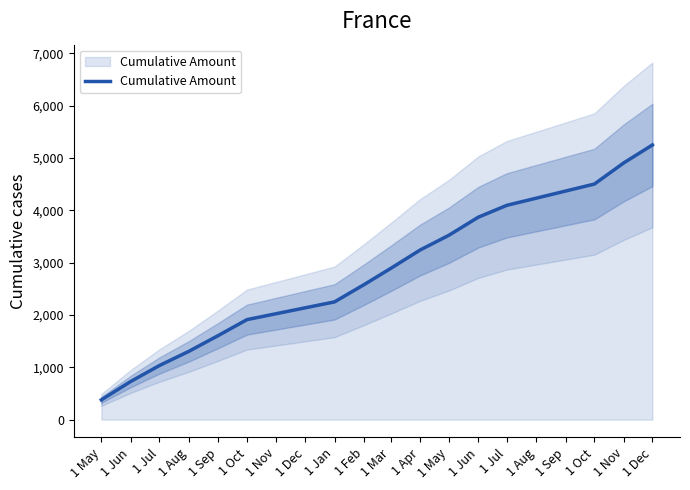

How many lines are shown in the chart?

1